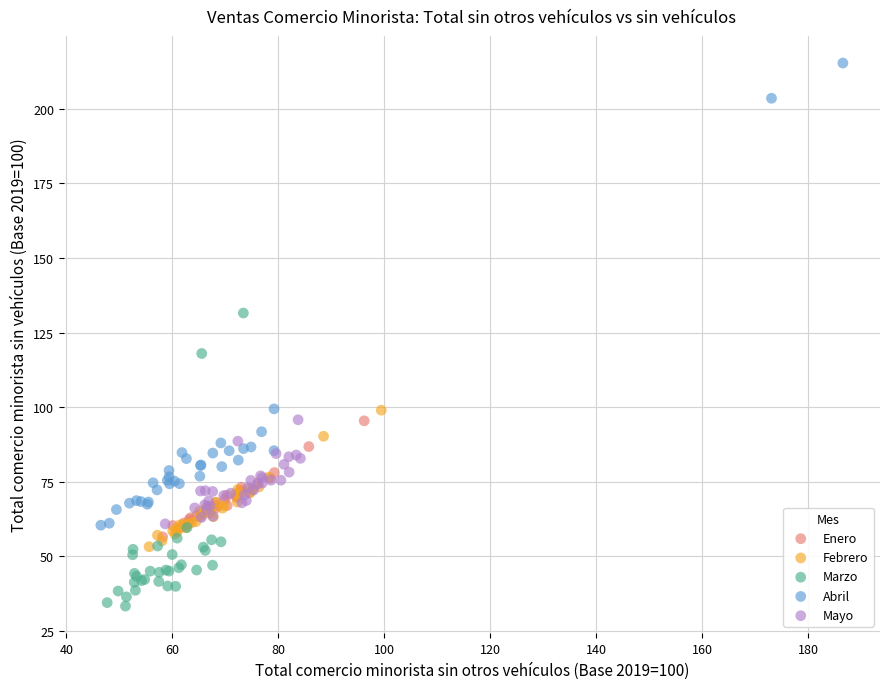

Which series reaches the minimum Y coordinate?

Marzo